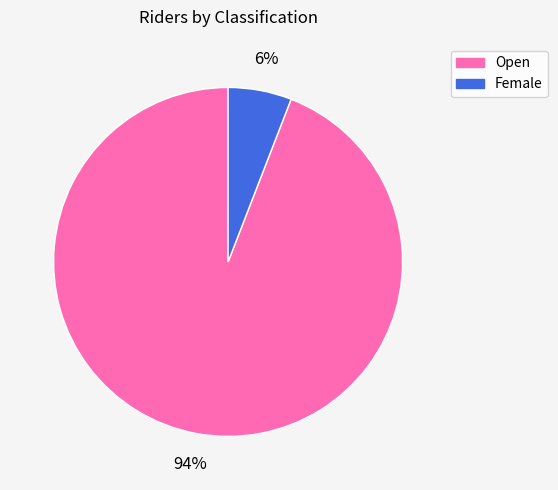

Count the number of slices in the pie.

2